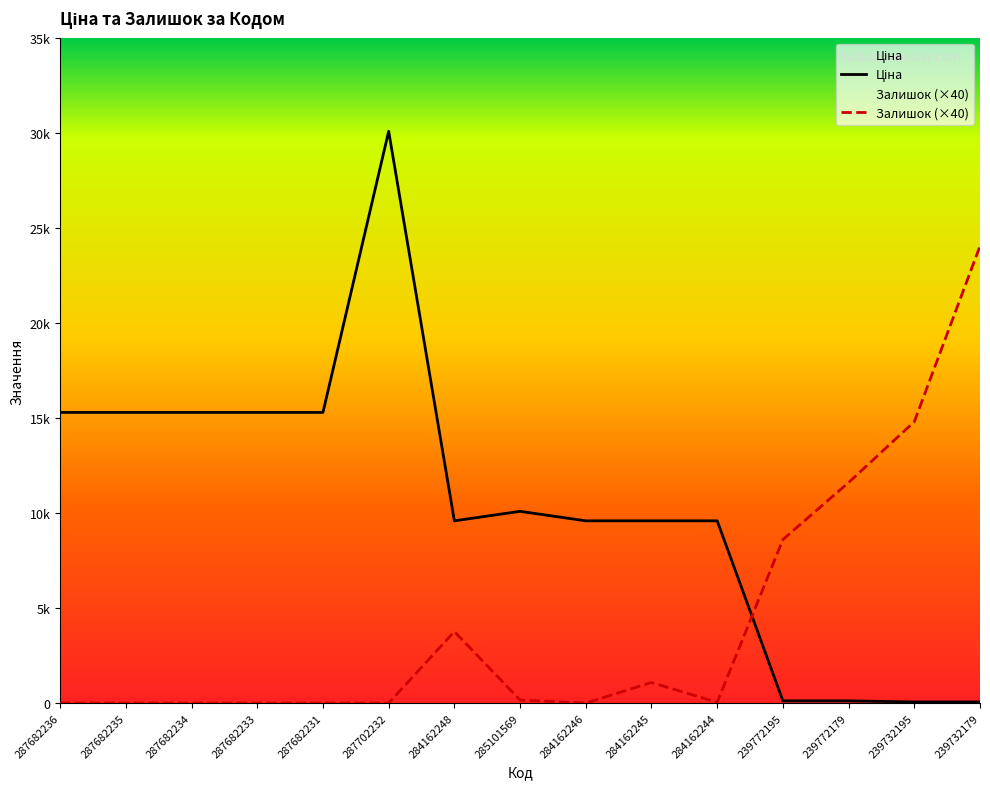

Does the chart display data point markers on the line(s)?

No